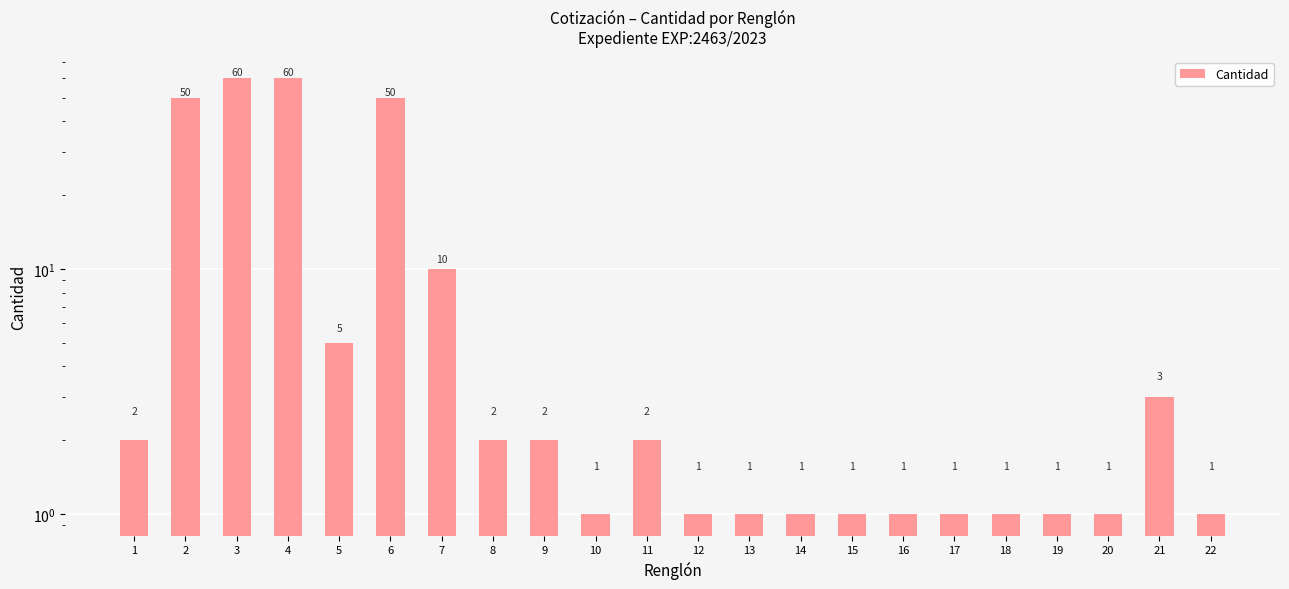

What is the difference between the maximum and minimum values?

59